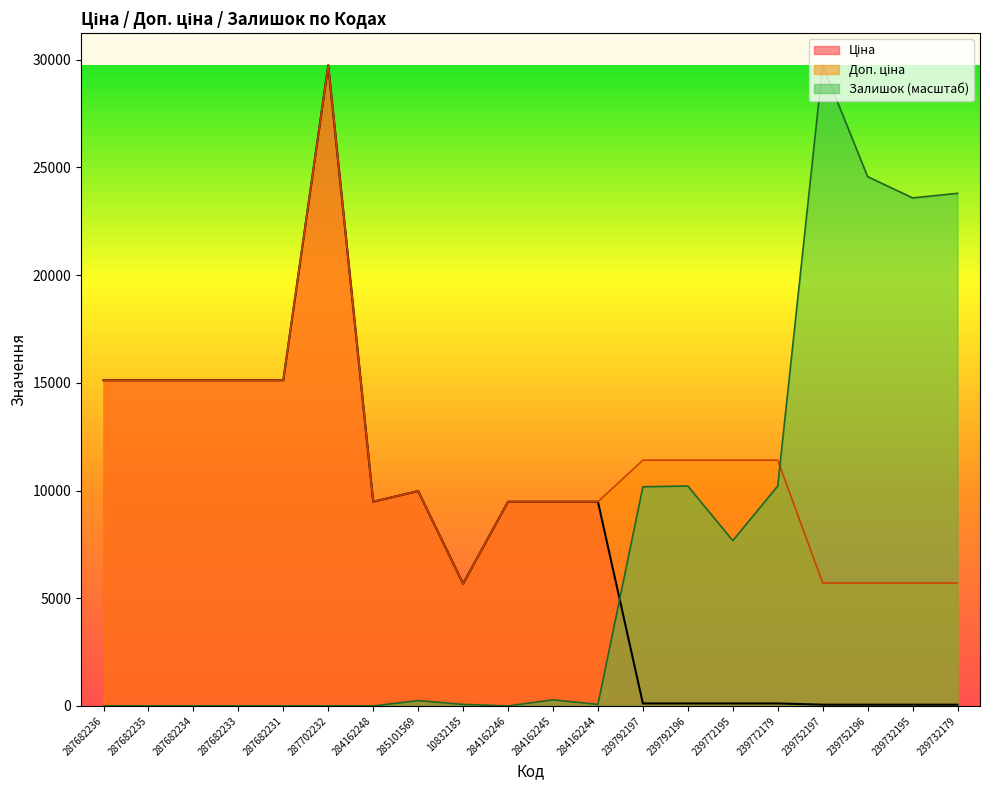

What is the label of the 1st point from the left?

287682236